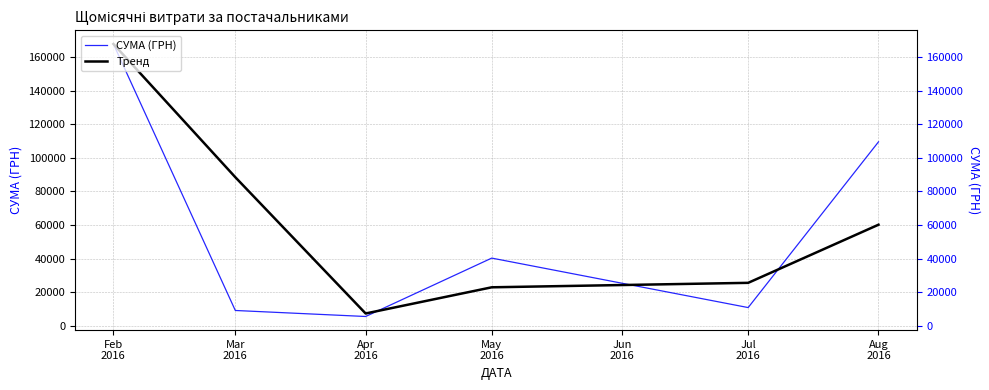

Rank the series by their average value, from highest to lowest.

Тренд, СУМА (ГРН)